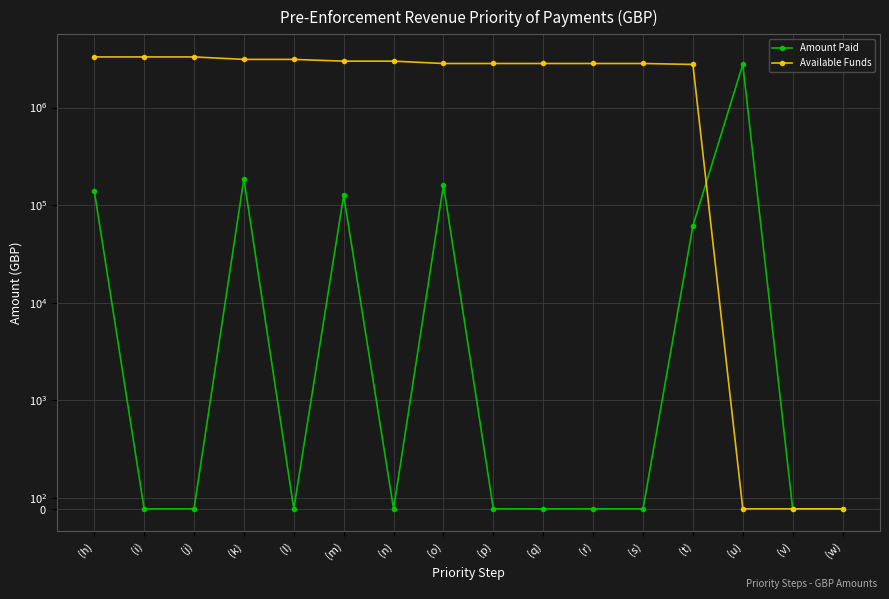

True or false: Available Funds and Amount Paid intersect in this chart.

True